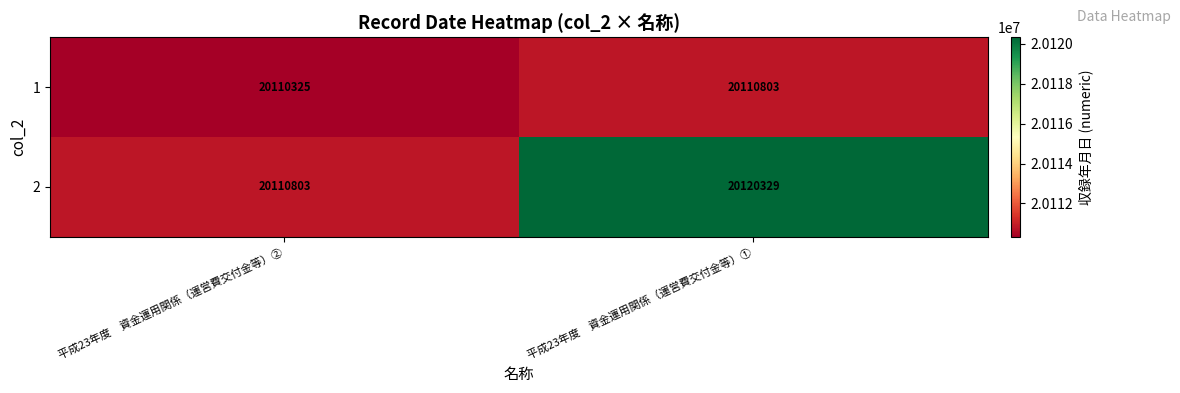

Is it true that 2 equals 5901559 at 平成23年度　資金運用関係（運営費交付金等）①?

False